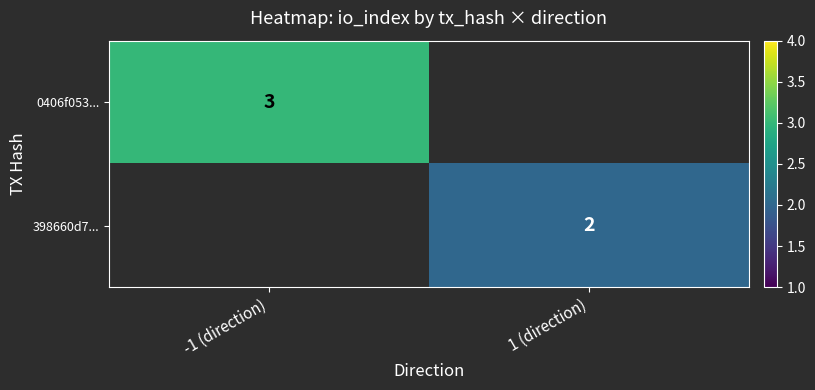

Is the value of 0406f053... at -1 (direction) greater than the value of 398660d7... at 1 (direction)?

Yes